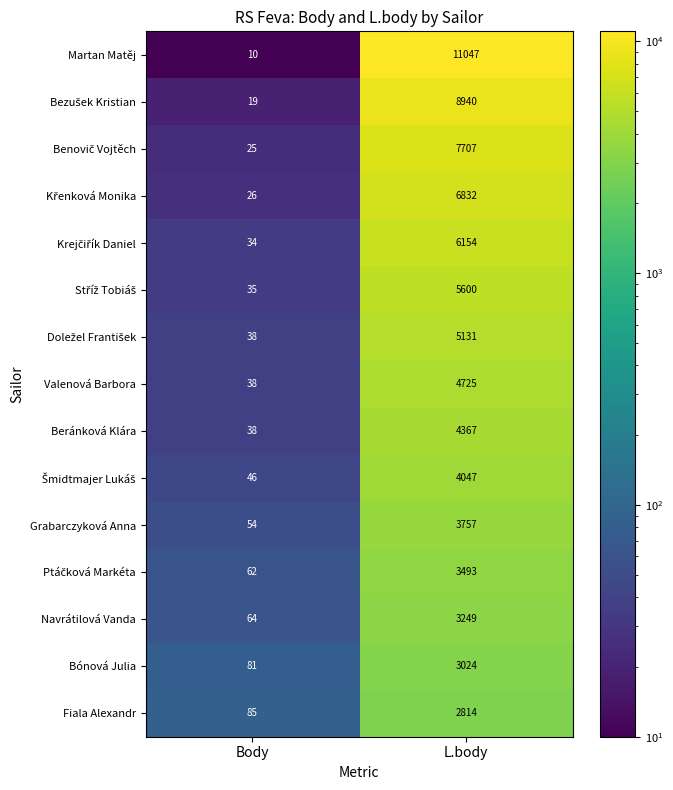

Which series changed the most between Body and L.body?

Martan Matěj